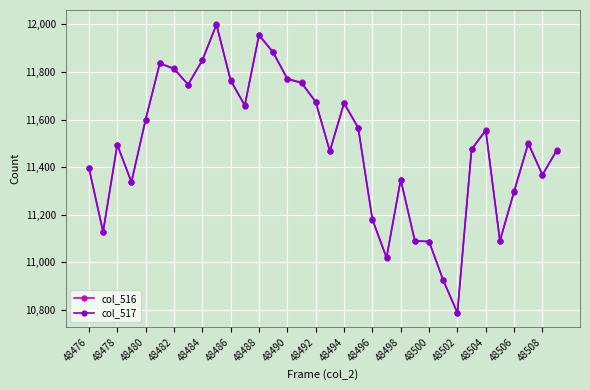

What are all the series names shown in the legend?

col_516, col_517